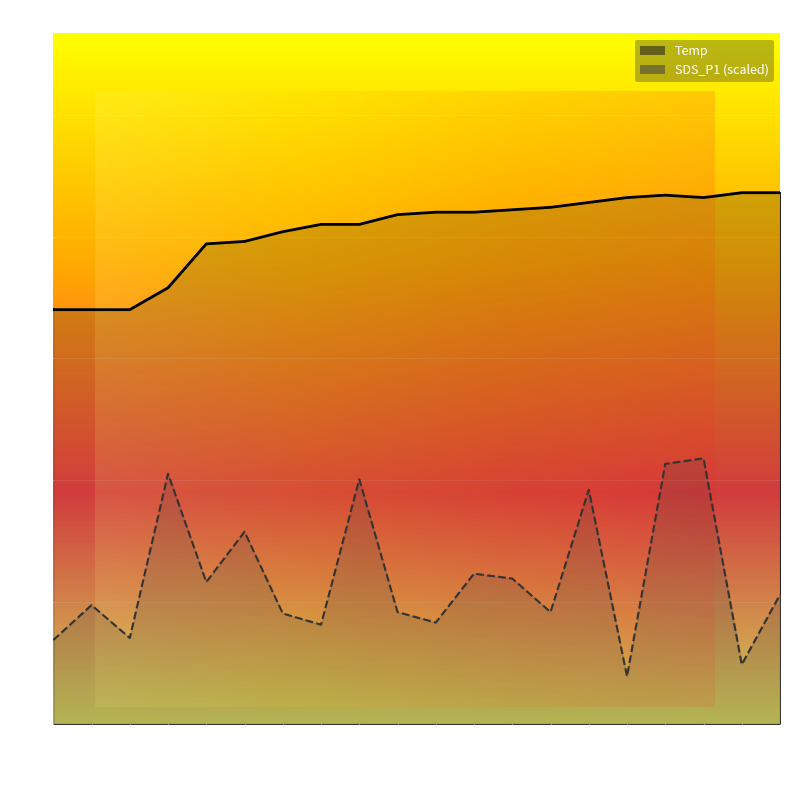

What is the smallest value displayed?

2.0